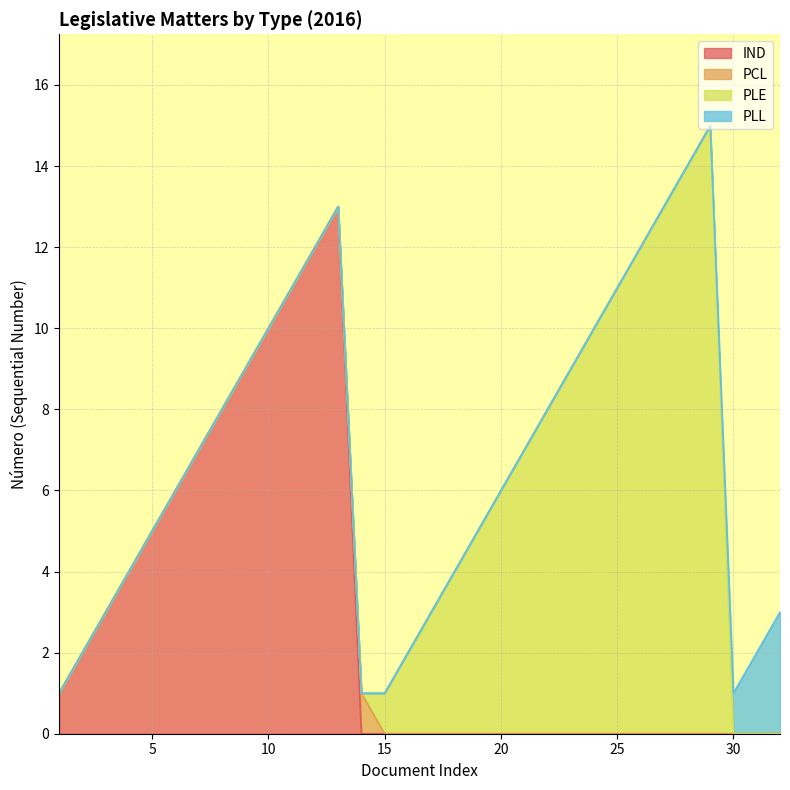

True or false: the data has more than 2 interior local peaks.

False